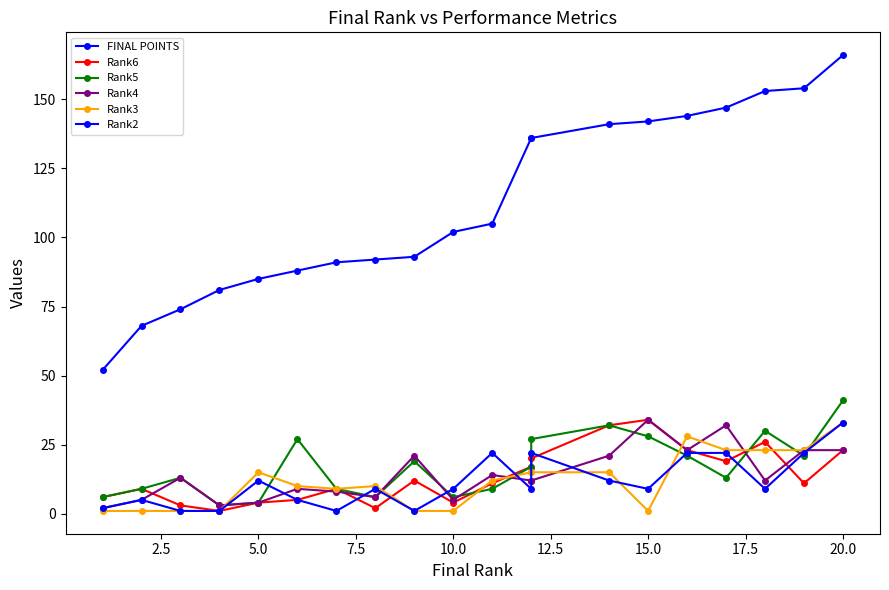

What is the average value of the FINAL POINTS series?

112